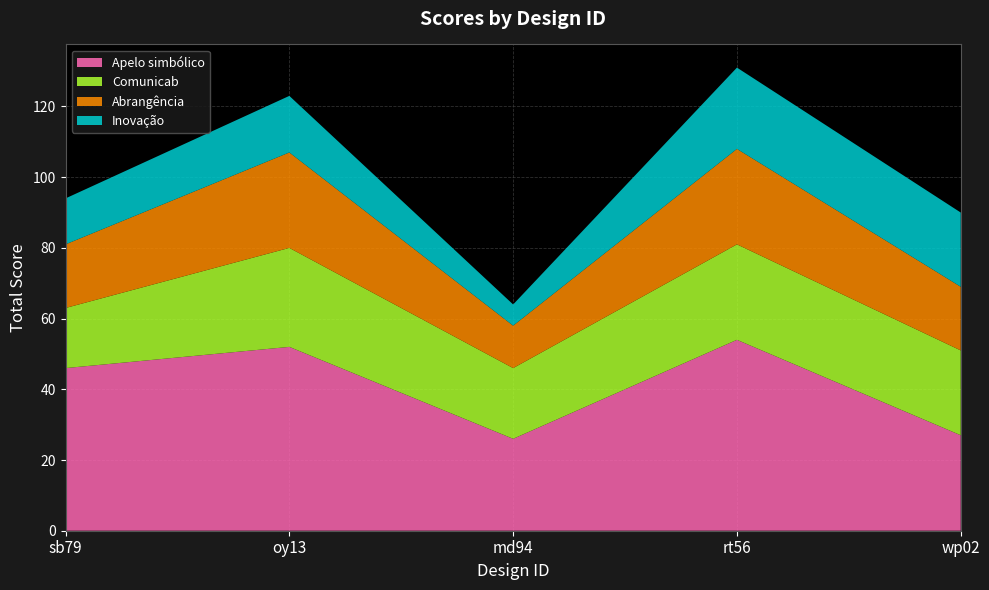

Reading left to right, transcribe all the data shown in this chart.

Apelo simbólico: sb79=46	oy13=52	md94=26	rt56=54	wp02=27
Comunicab: sb79=17	oy13=28	md94=20	rt56=27	wp02=24
Abrangência: sb79=18	oy13=27	md94=12	rt56=27	wp02=18
Inovação: sb79=13	oy13=16	md94=6	rt56=23	wp02=21